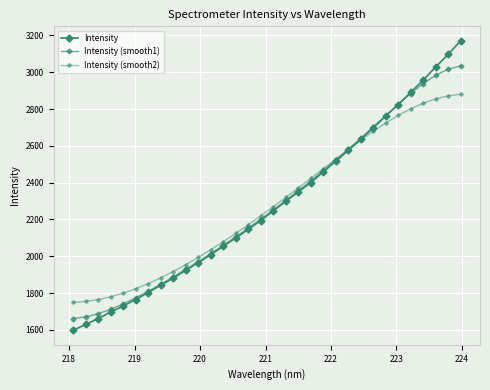

Does the chart have visible grid lines?

Yes